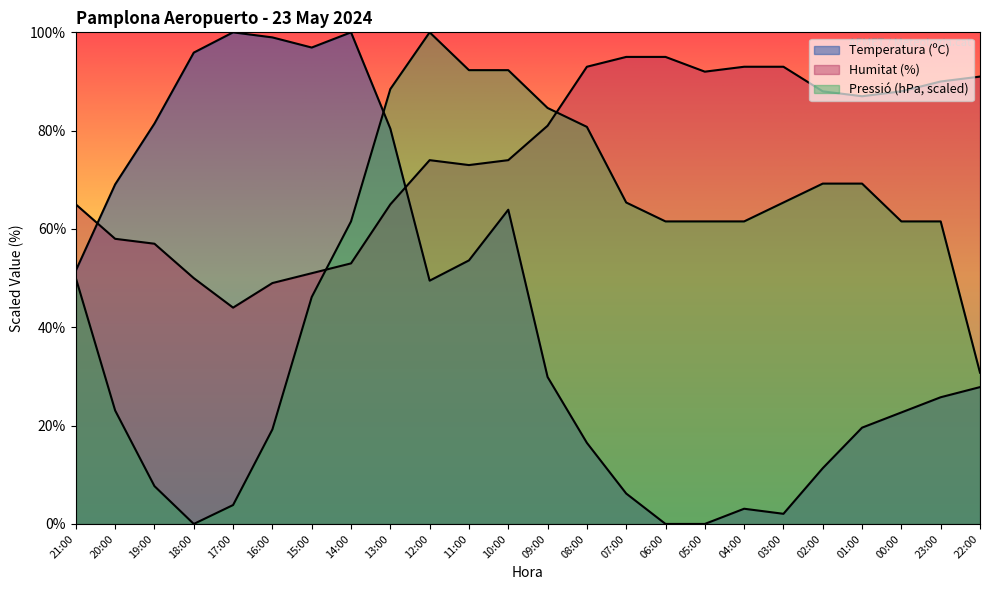

Where is the first local maximum for Temperatura (ºC)?

17:00